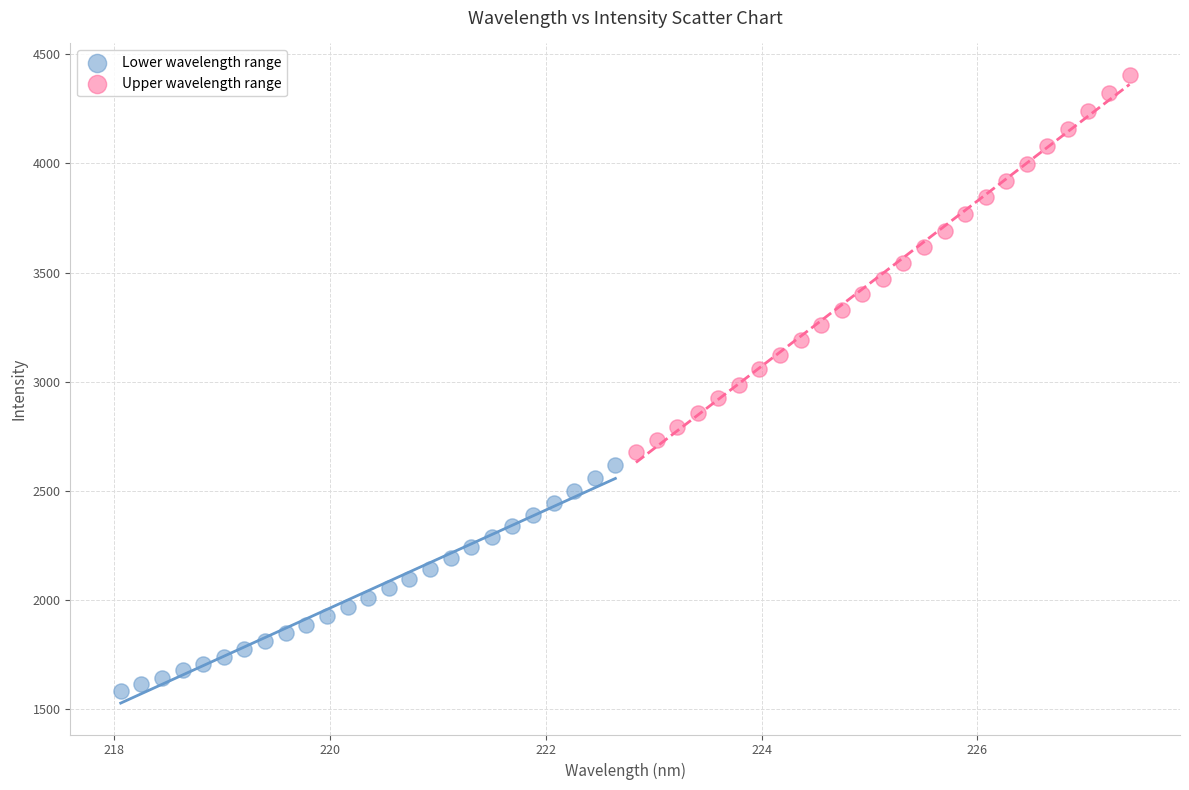

What are all the series names shown in the legend?

Lower wavelength range, Upper wavelength range